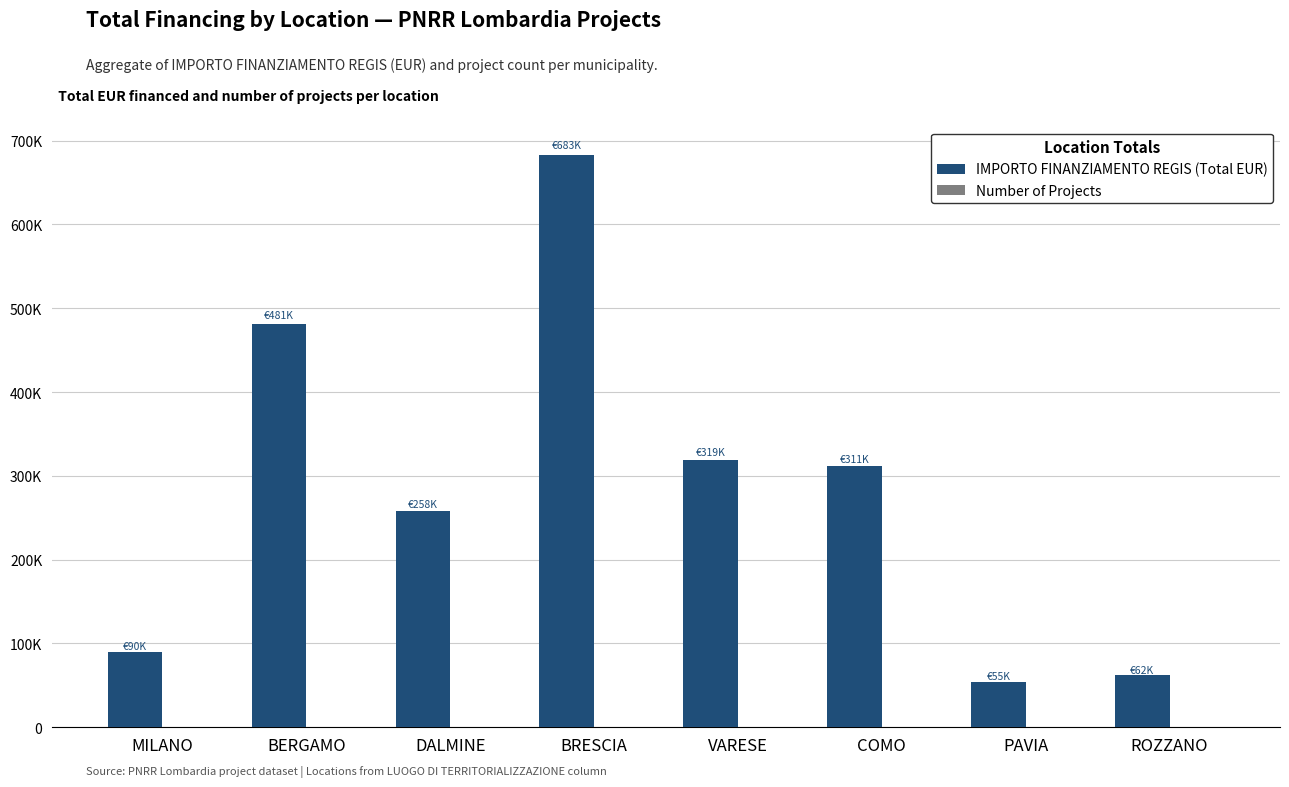

Are the bars grouped side by side (vs. stacked)?

Yes